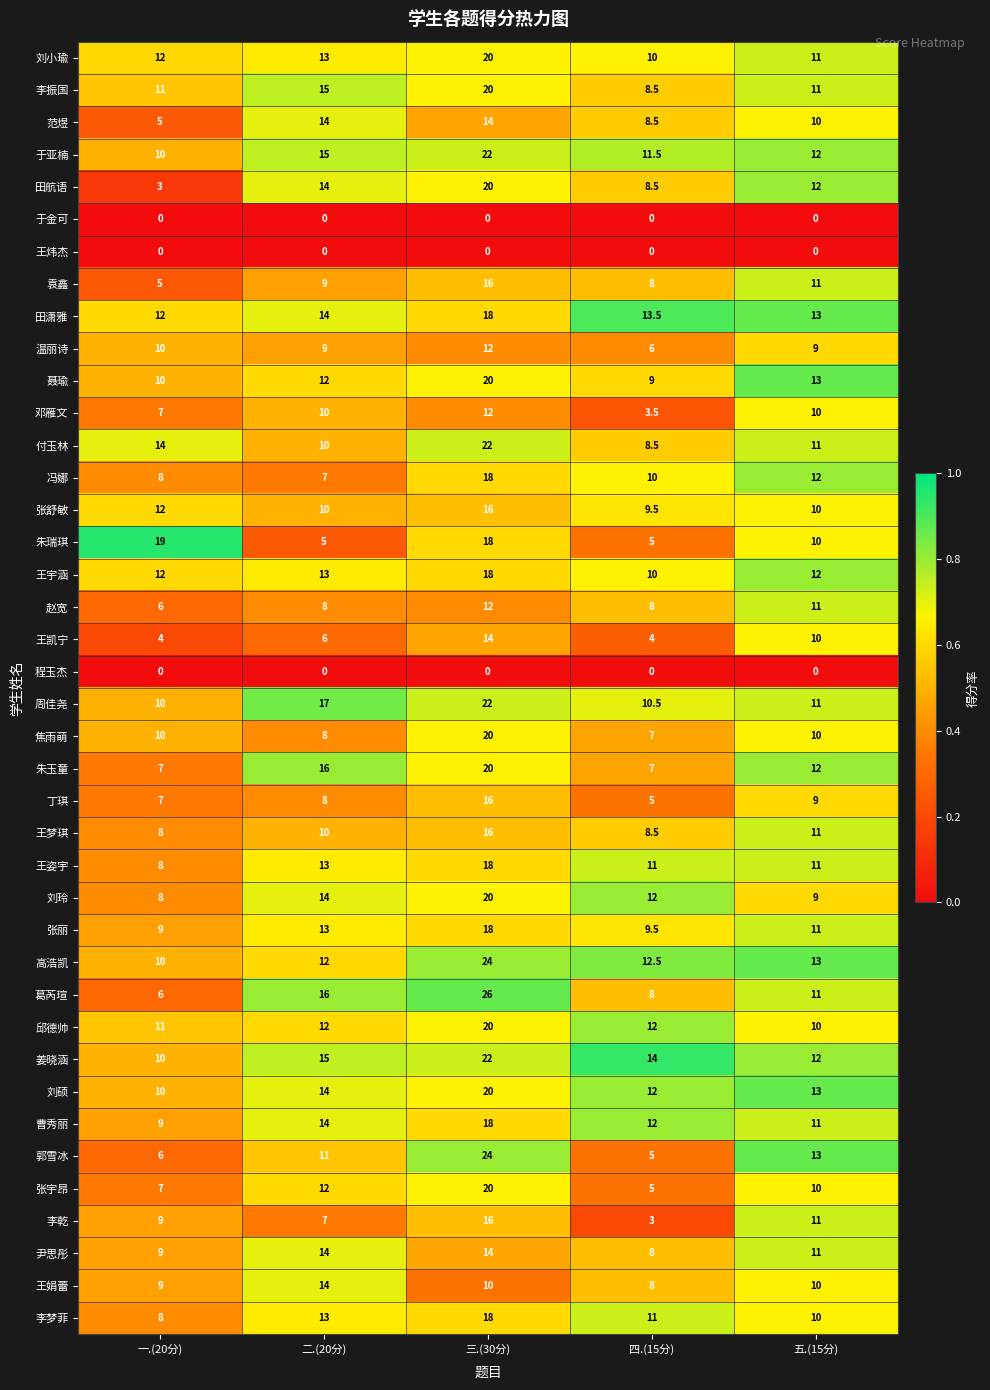

The 冯娜 series shows 12.0 at 五.(15分). True or false?

True